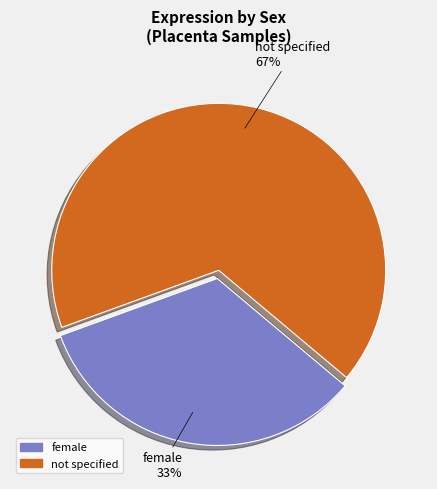

True or false: not specified accounts for 67% of the total.

True